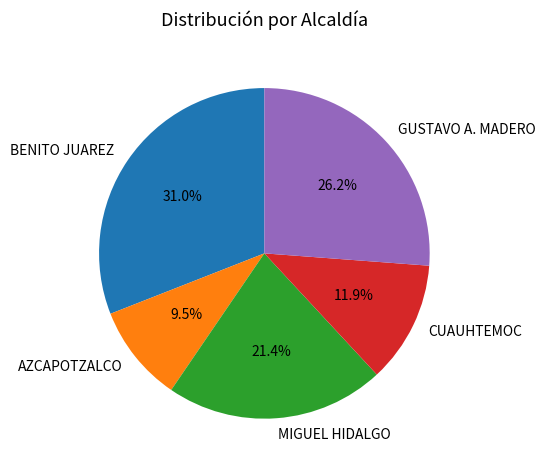

Does MIGUEL HIDALGO account for over 50% of the chart?

No